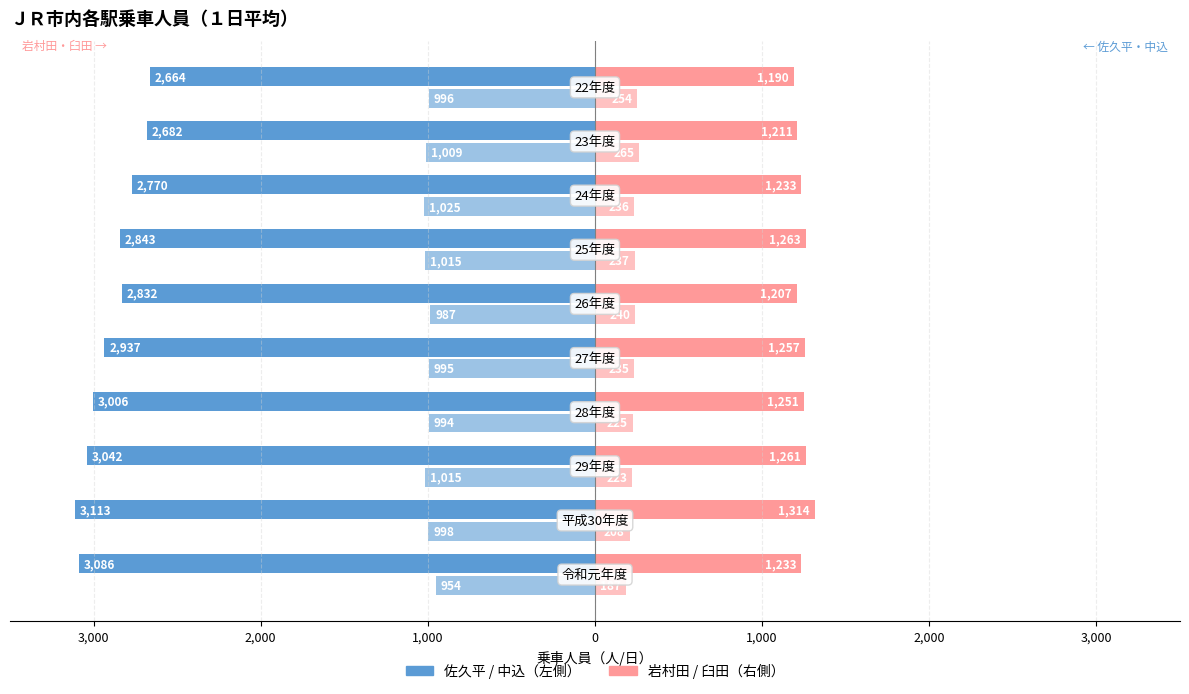

How many bars are there in total?

40